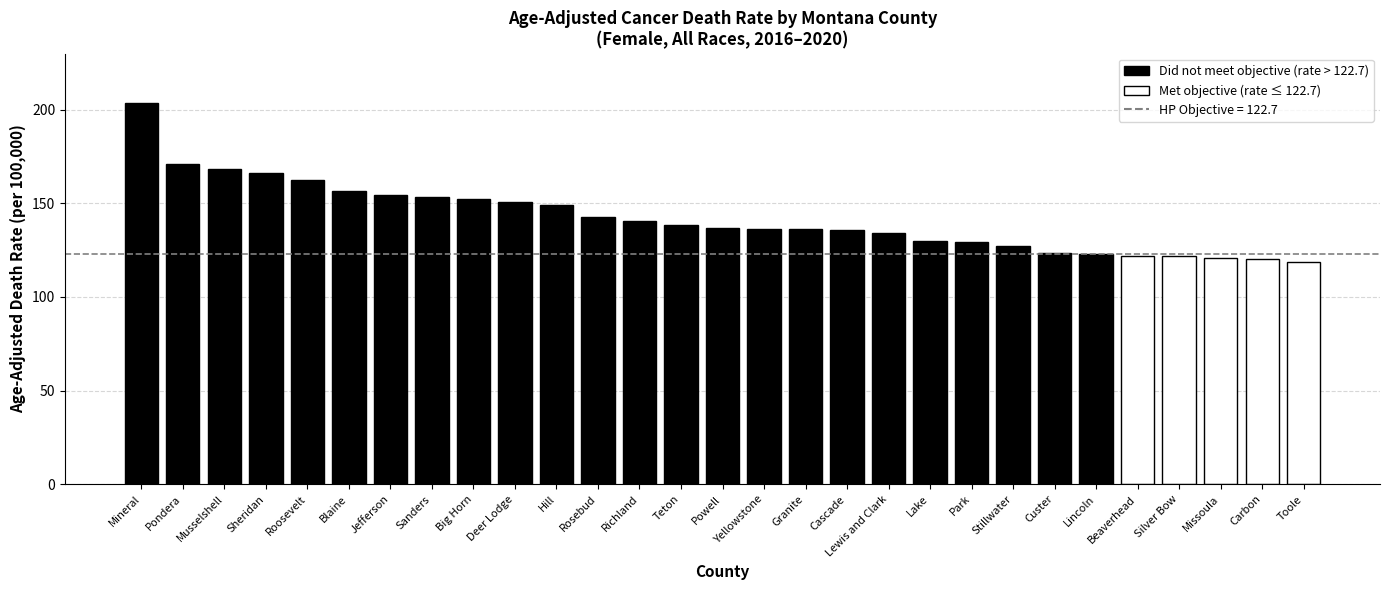

Between Jefferson and Blaine, which is larger?

Blaine